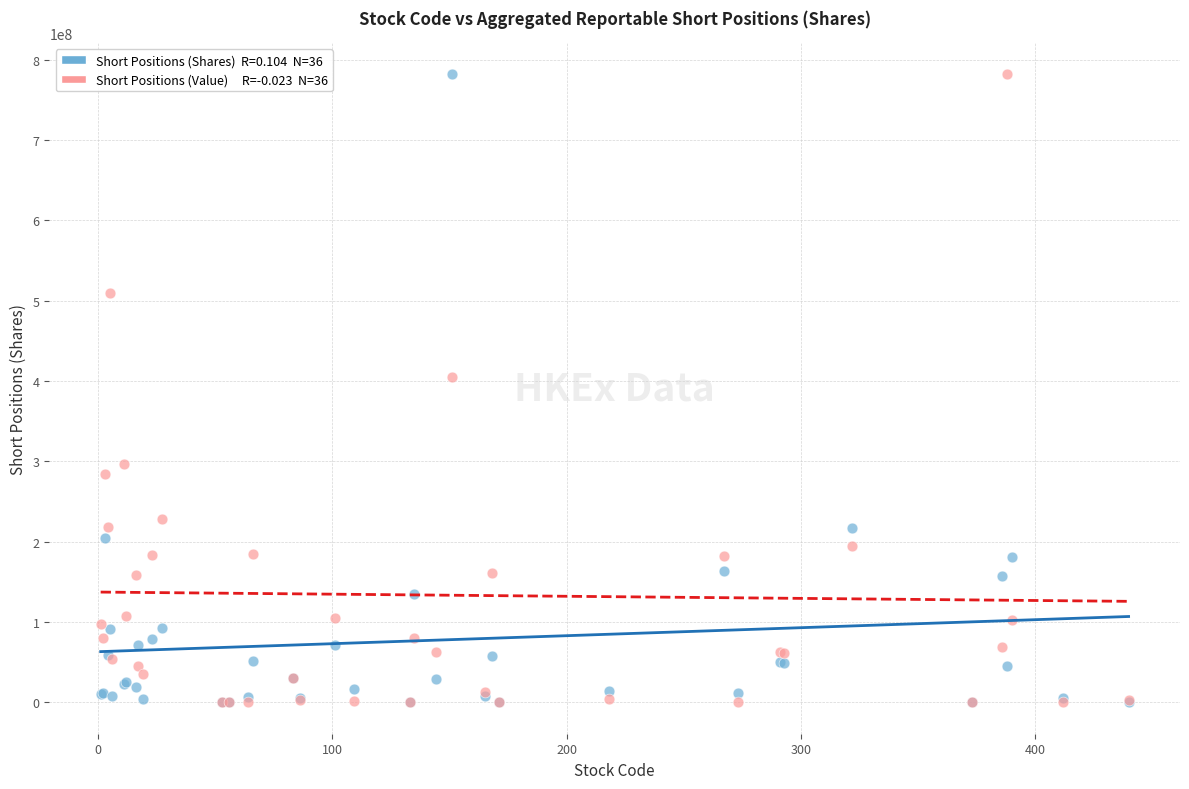

Across all series, what Y value is closest to 390988709?

404499022.3